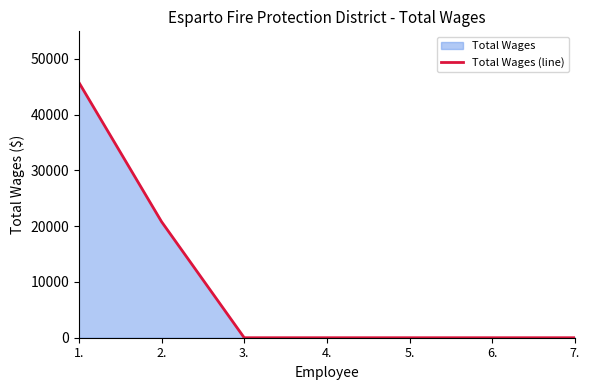

Does the chart display data point markers on the line(s)?

No